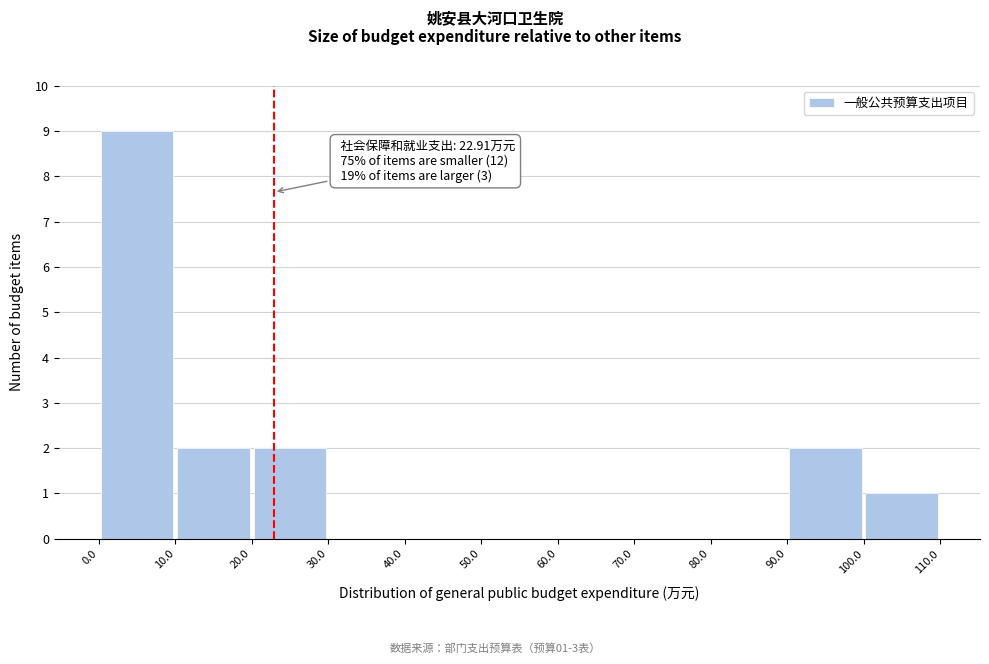

Over which range of the x-axis is the bar tallest?

0.0 to 10.0